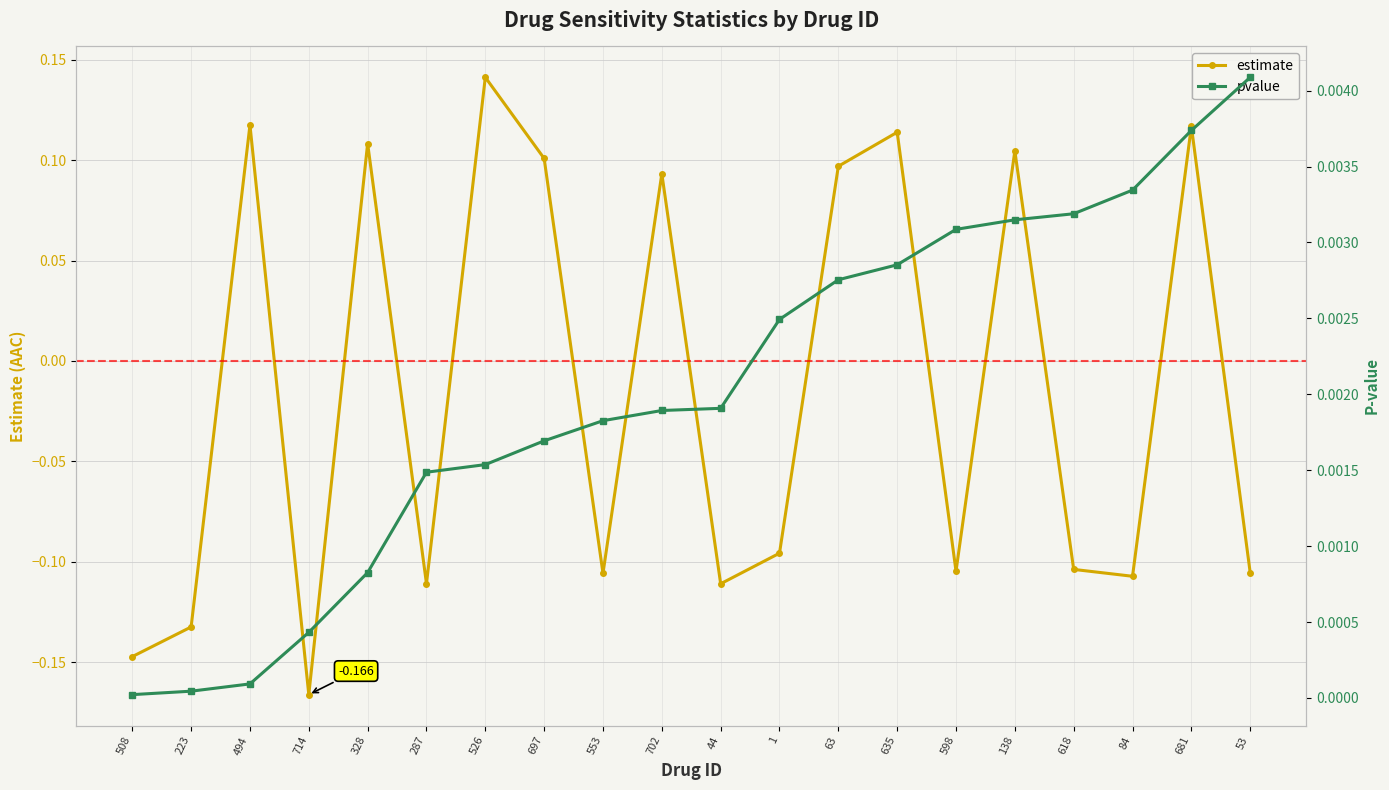

How many data points in estimate are less than 0?

11